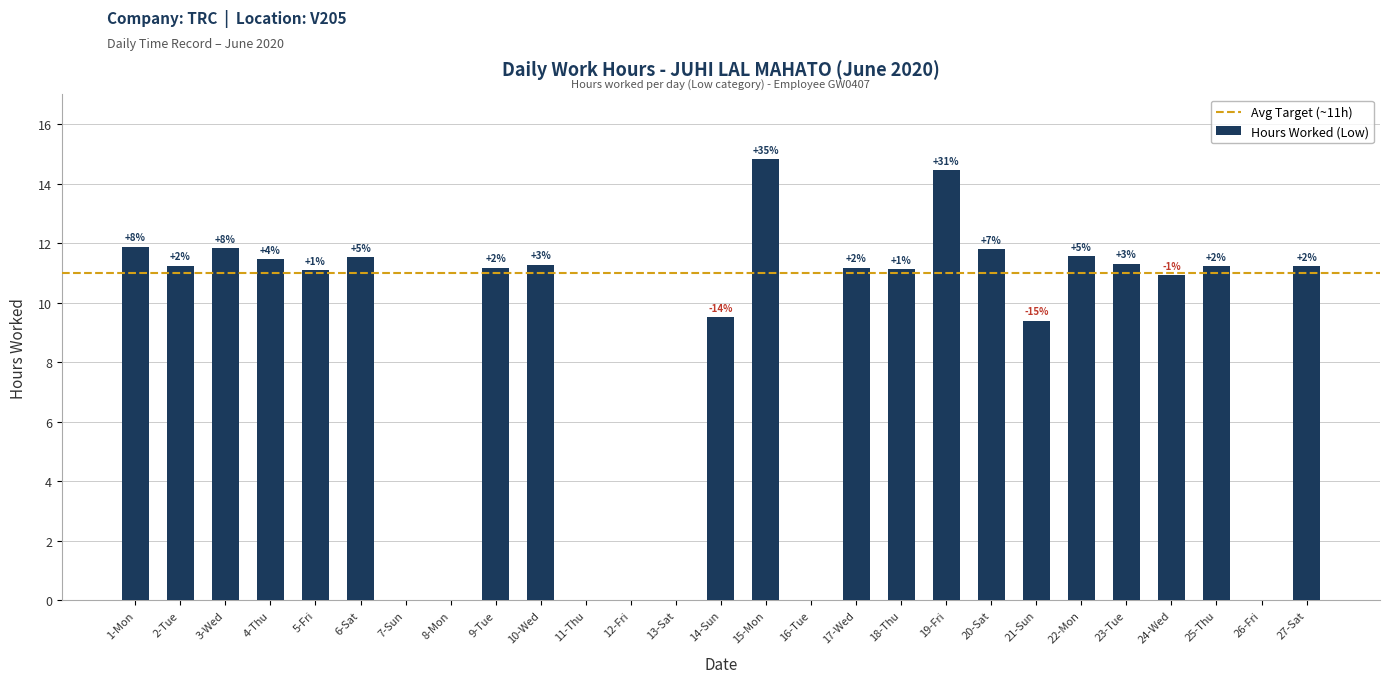

What is the maximum value shown in the chart?

14.8